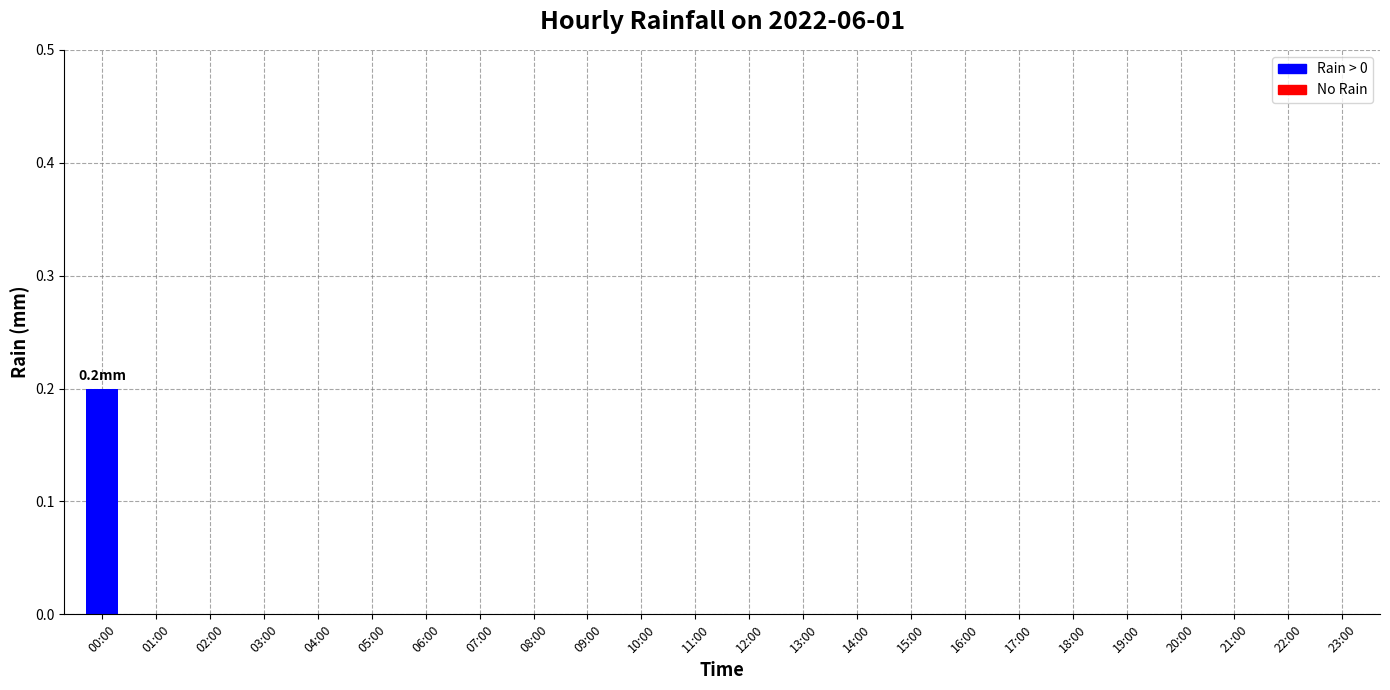

Reading left to right, extract all data points from this chart.

00:00=0.2	01:00=0.0	02:00=0.0	03:00=0.0	04:00=0.0	05:00=0.0	06:00=0.0	07:00=0.0	08:00=0.0	09:00=0.0	10:00=0.0	11:00=0.0	12:00=0.0	13:00=0.0	14:00=0.0	15:00=0.0	16:00=0.0	17:00=0.0	18:00=0.0	19:00=0.0	20:00=0.0	21:00=0.0	22:00=0.0	23:00=0.0